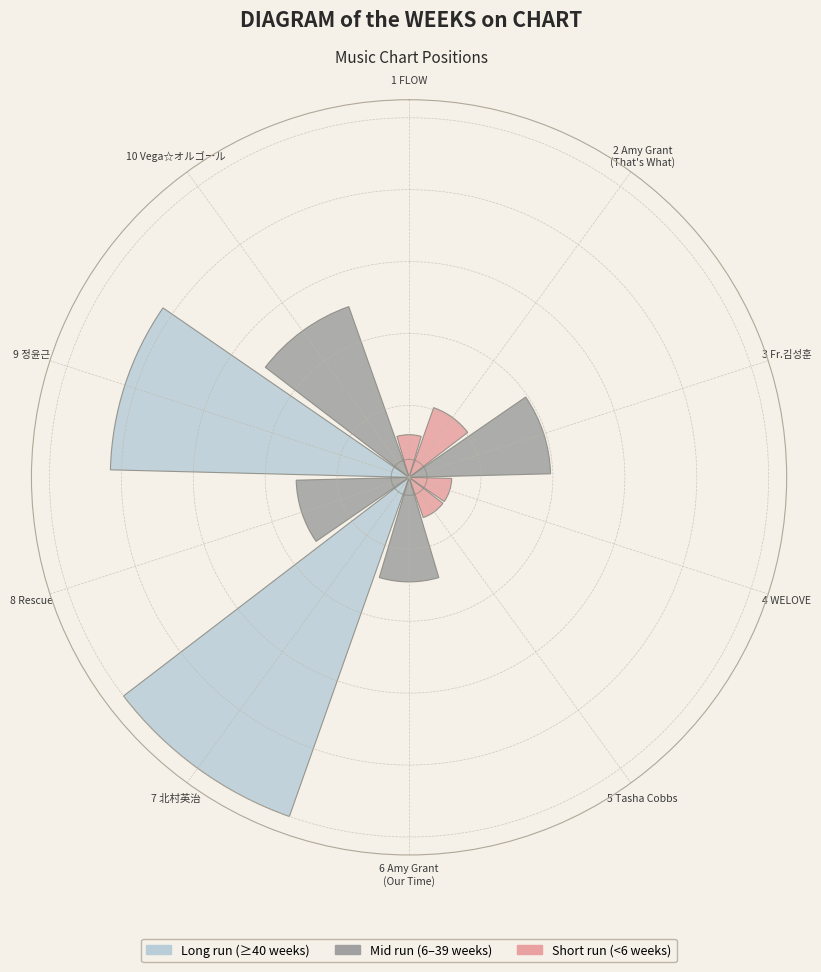

Does the chart contain any negative values?

No